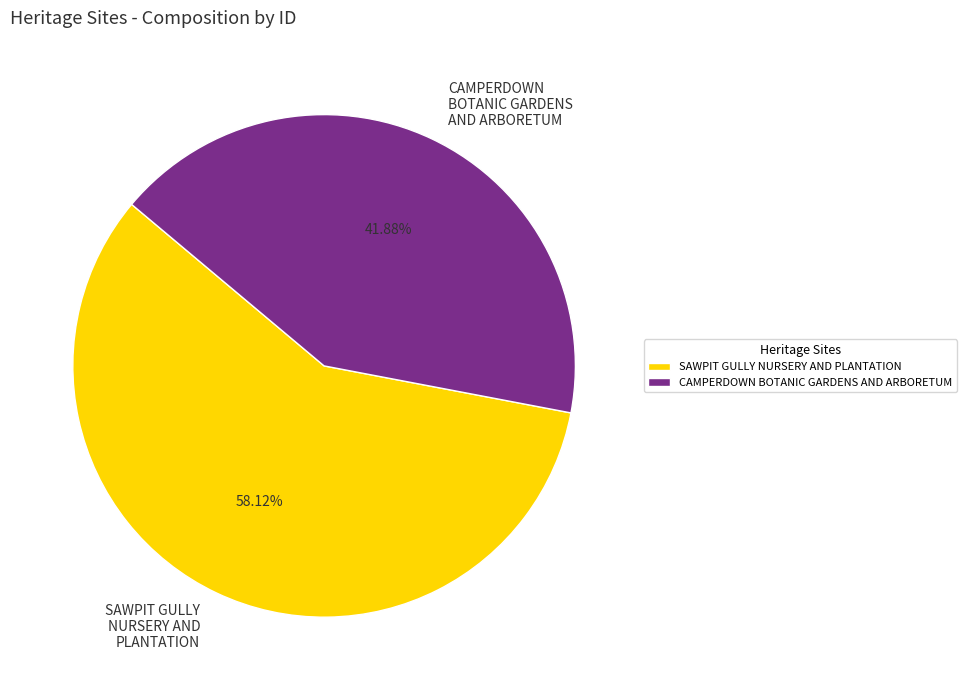

Which category has the biggest portion of the pie?

SAWPIT GULLY NURSERY AND PLANTATION